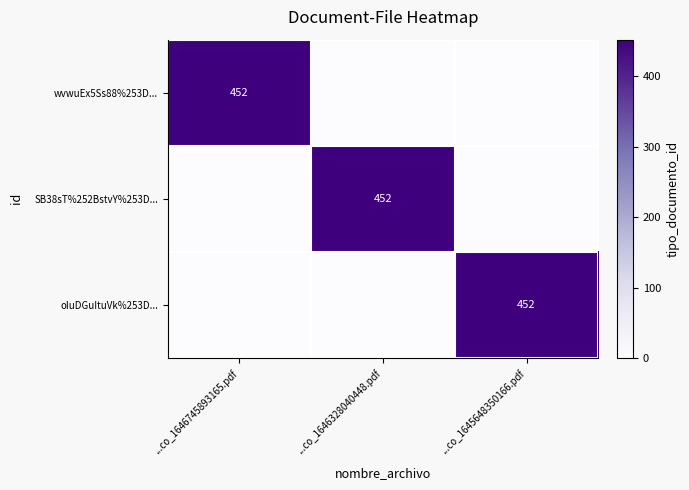

The oIuDGuItuVk%253D... series shows 101 at ...co_1645648350166.pdf. True or false?

False